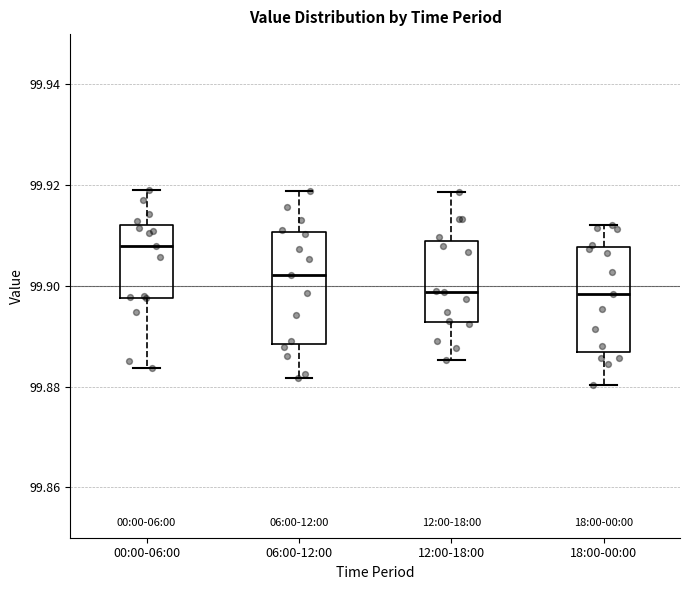

Reading left to right, read every box against the y-axis: the position of its median line, the range the box covers, and the ends of its whiskers. The values are not printed on the chart, so give them approximately, as read against the axis.

00:00-06:00: median 99.908, box 99.898 to 99.912, whiskers 99.884 to 99.920
06:00-12:00: median 99.902, box 99.888 to 99.910, whiskers 99.882 to 99.918
12:00-18:00: median 99.898, box 99.892 to 99.908, whiskers 99.886 to 99.918
18:00-00:00: median 99.898, box 99.886 to 99.908, whiskers 99.880 to 99.912